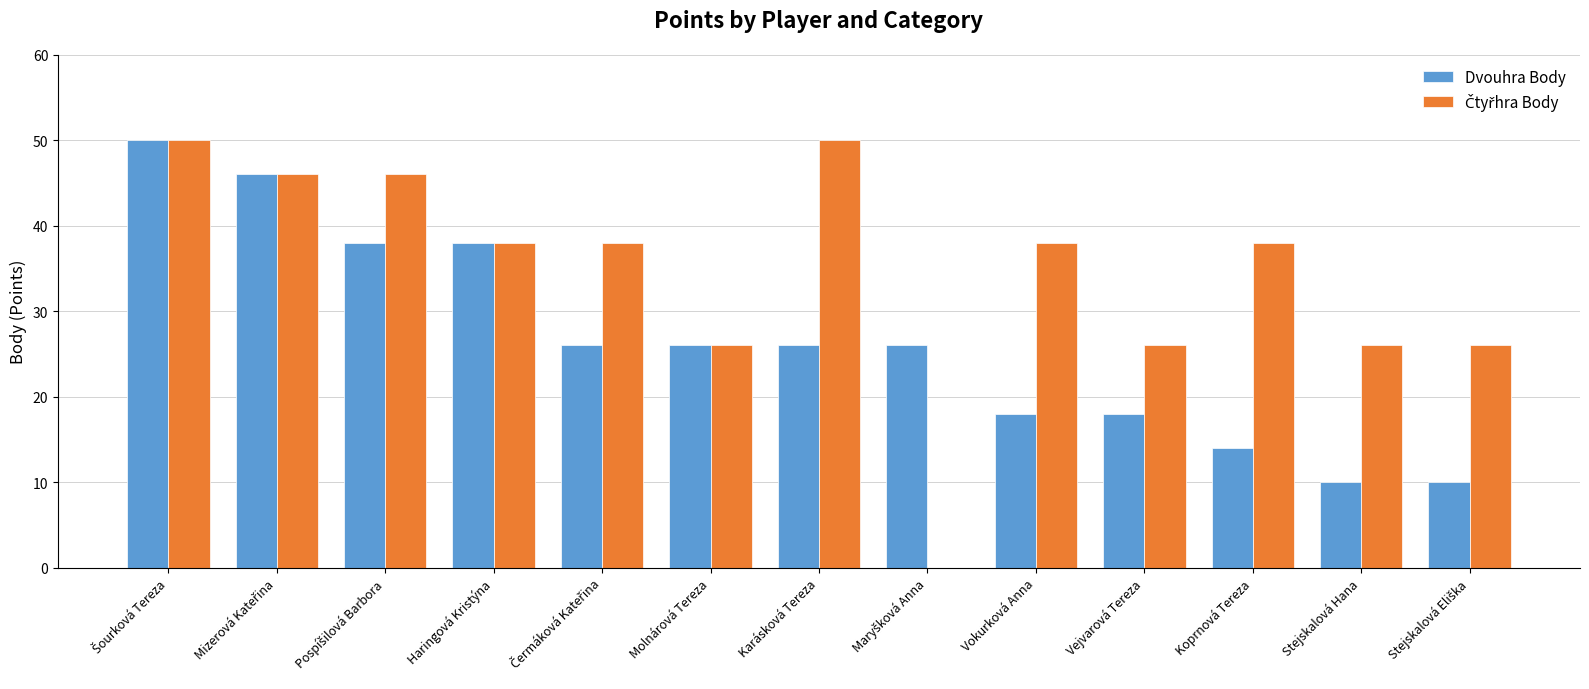

What is the greatest value displayed?

50